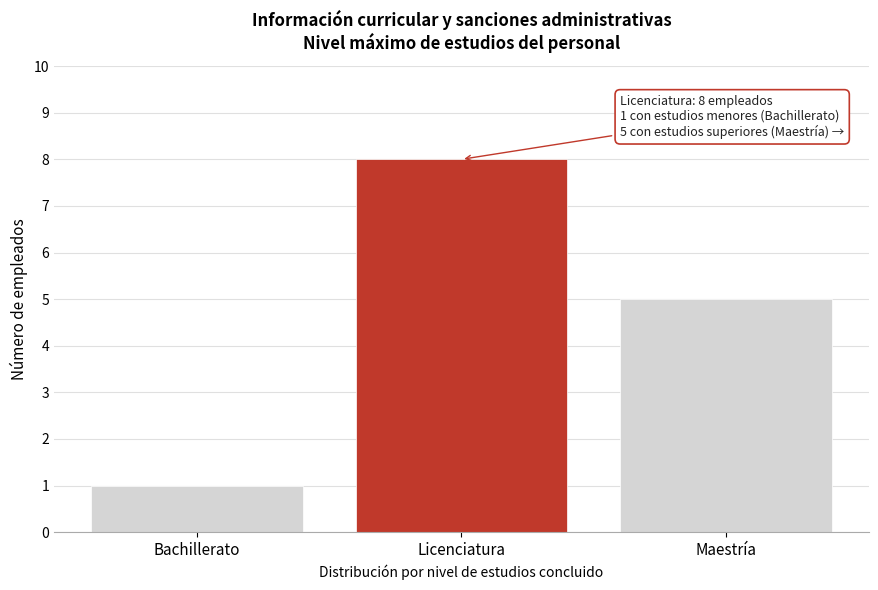

Reading right to left, what are all the values shown in this chart?

5	8	1